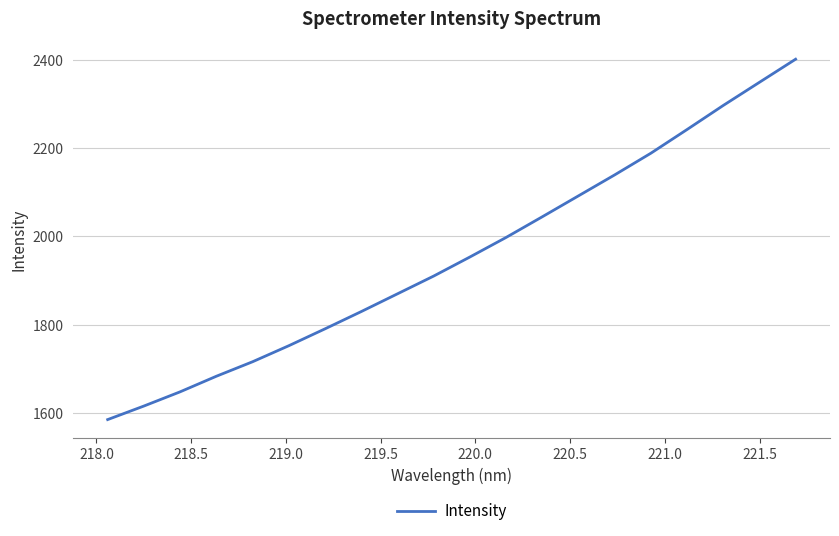

What is the greatest value displayed?

2401.2